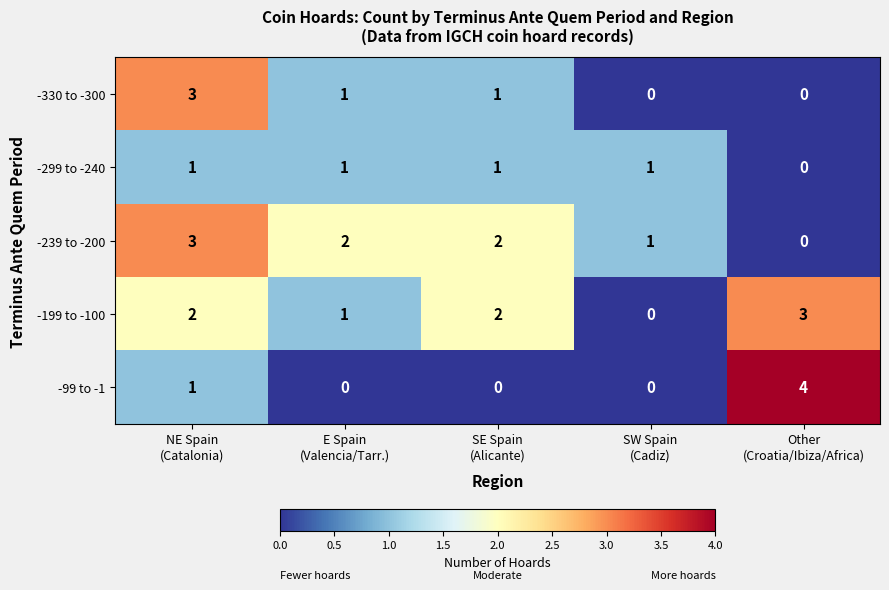

Reading right to left, transcribe all the data shown in this chart.

-330 to -300: 0	0	1	1	3
-299 to -240: 0	1	1	1	1
-239 to -200: 0	1	2	2	3
-199 to -100: 3	0	2	1	2
-99 to -1: 4	0	0	0	1